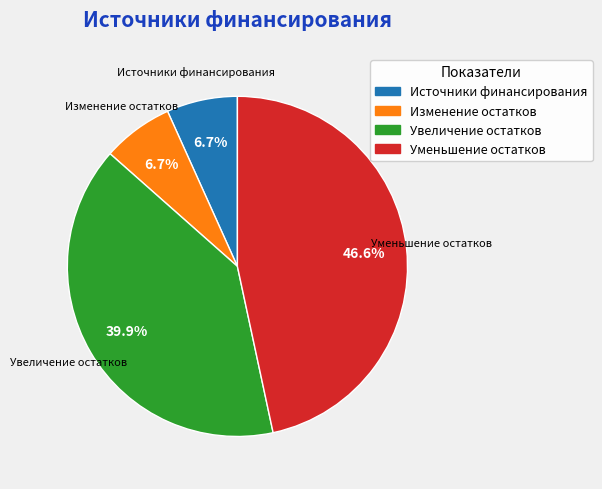

Is there any slice that represents more than half of the pie?

No